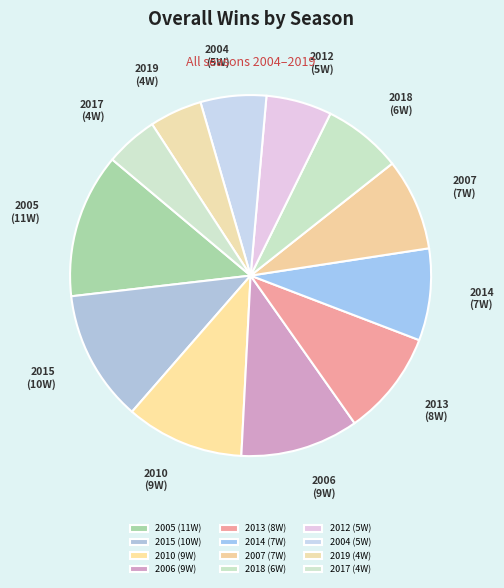

Is the sum of 2010 and 2015 greater than half?

No